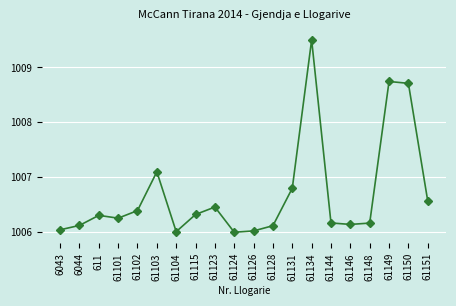

Approximately how many times larger is the value at 61151 compared to 6043?

1.0